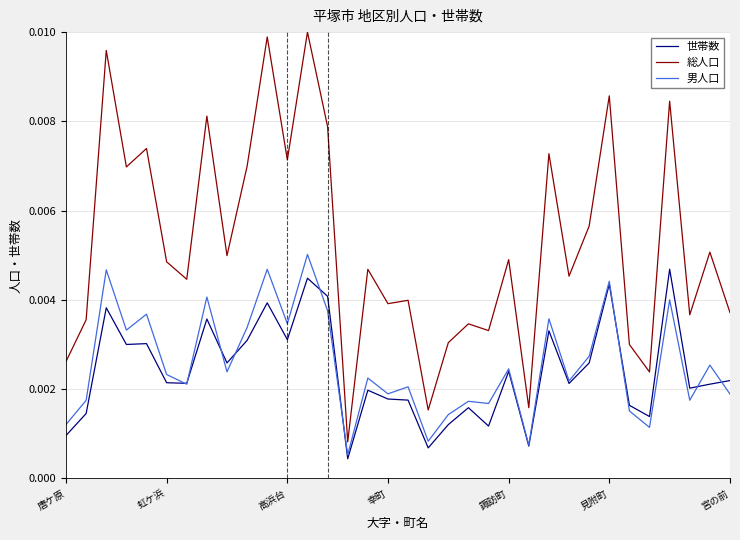

True or false: 世帯数 and 総人口 cross at least once.

False